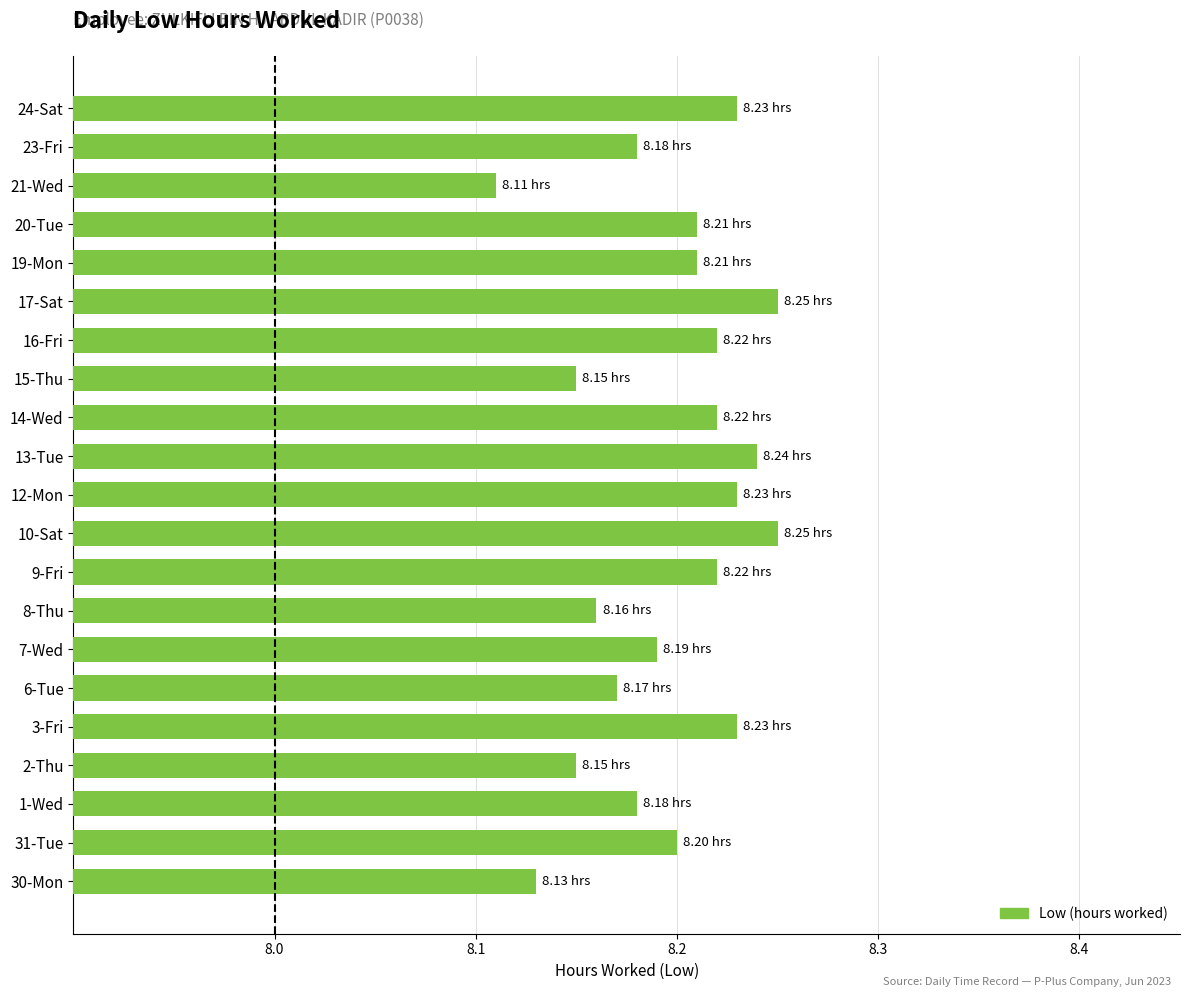

What is the sum of the values at 24-Sat and 15-Thu?

16.4